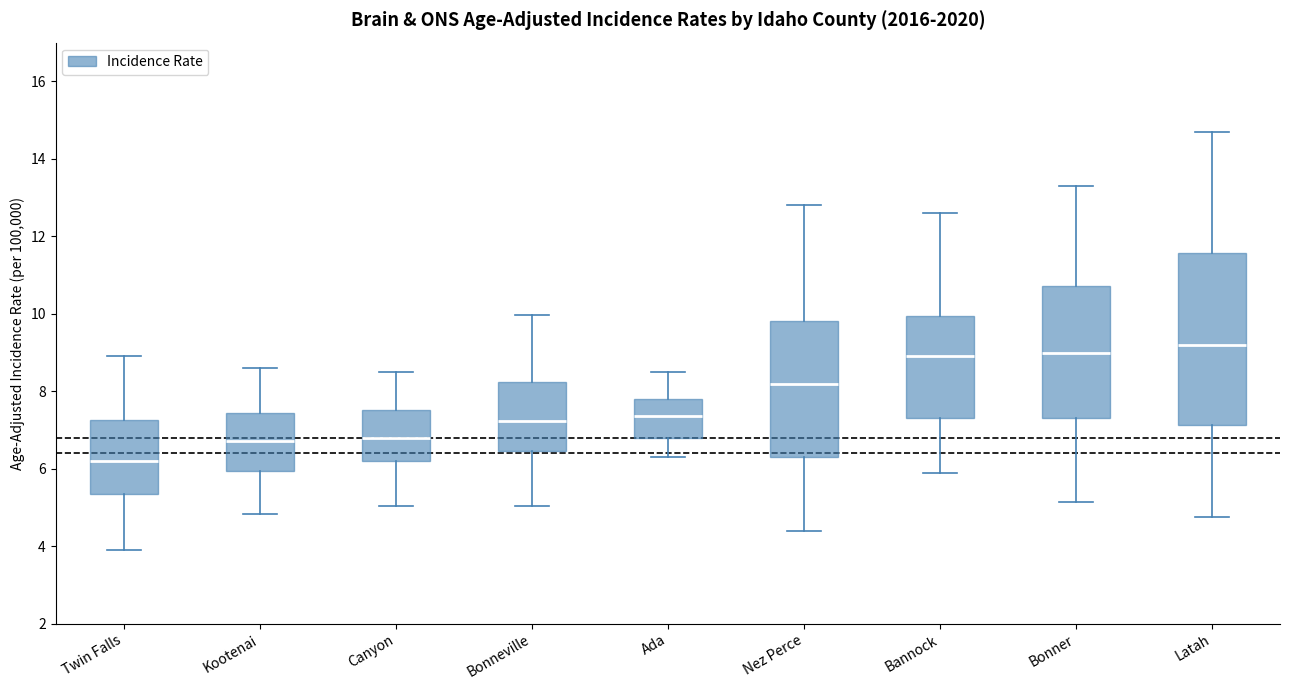

Which box is the tallest, from its lower edge to its upper edge?

Latah